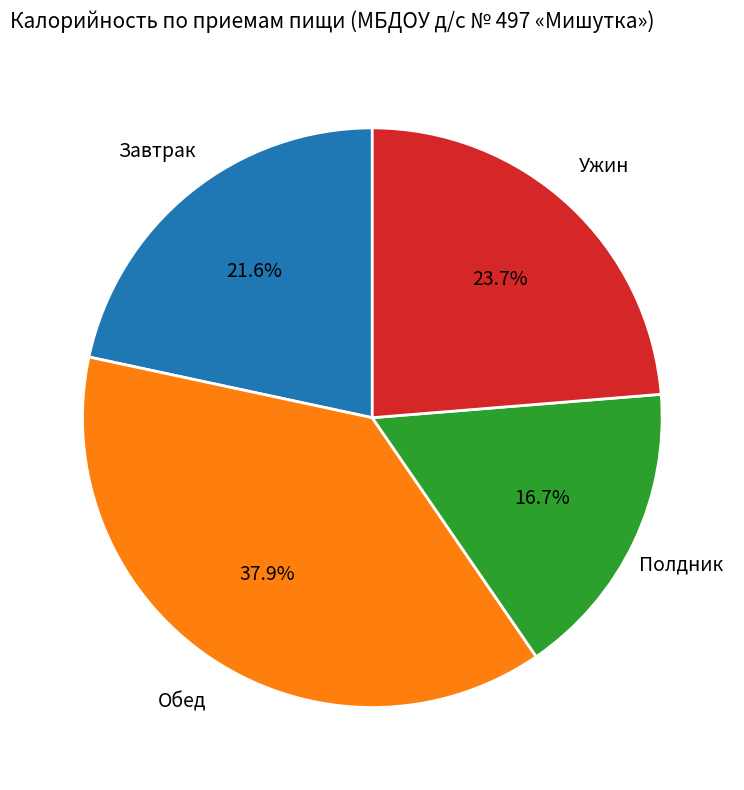

Does any single category account for the majority?

No